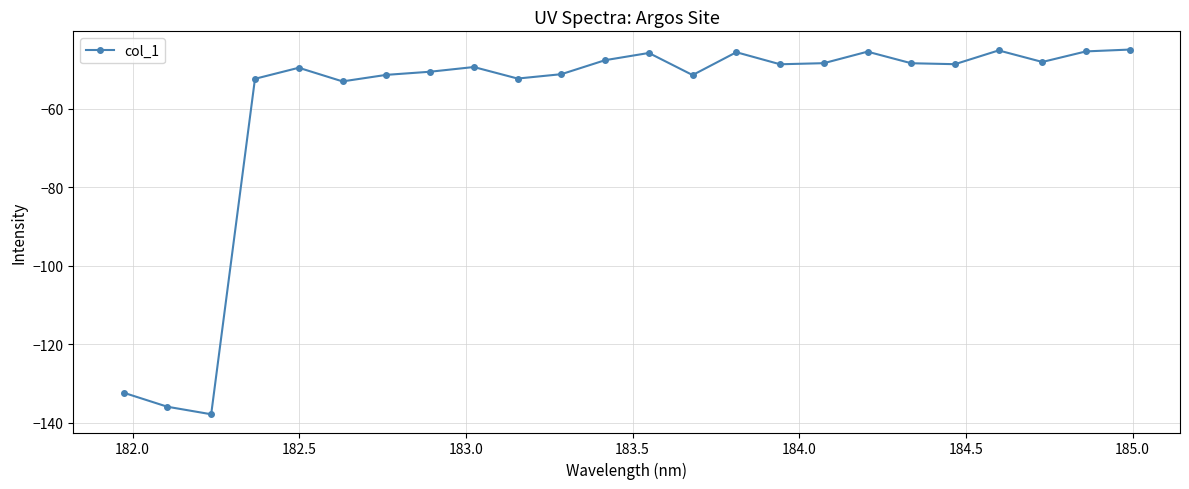

What is the difference between the maximum and second lowest values?

91.1